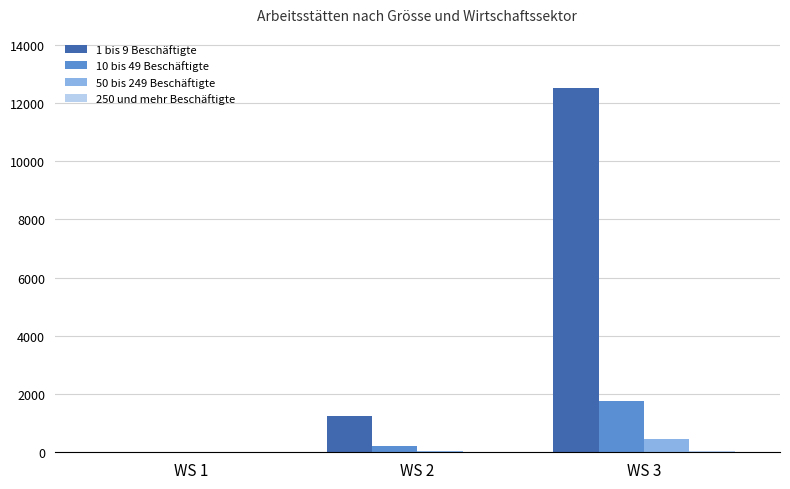

What is the sum of the 50 bis 249 Beschäftigte values at WS 2 and WS 3?

487